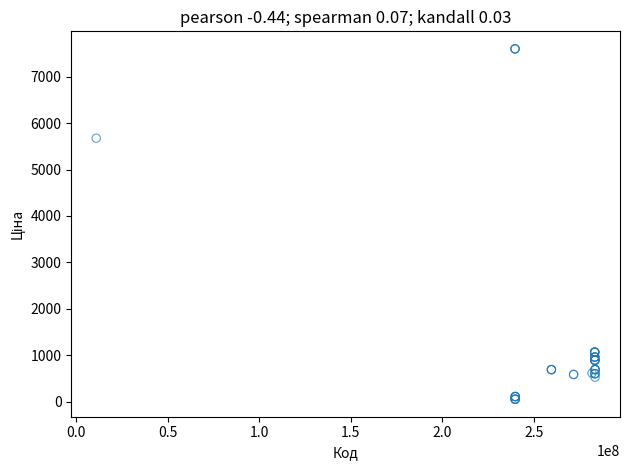

What Y value in the scatter plot is closest to 3826?

5673.8